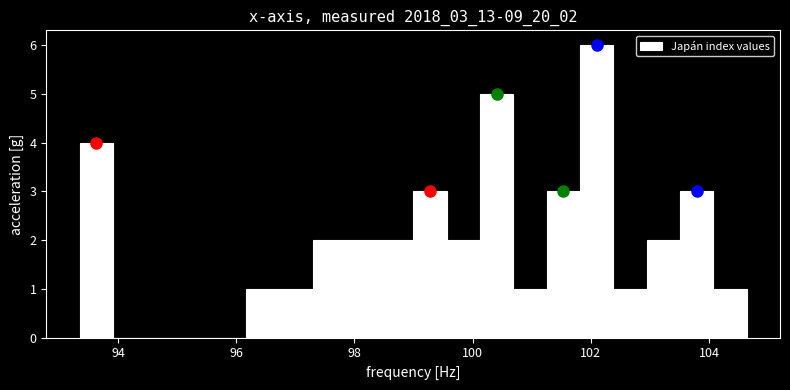

Around what value on the x-axis is the tallest bar? Give the approximate position of its centre, as read against the axis.

102.0